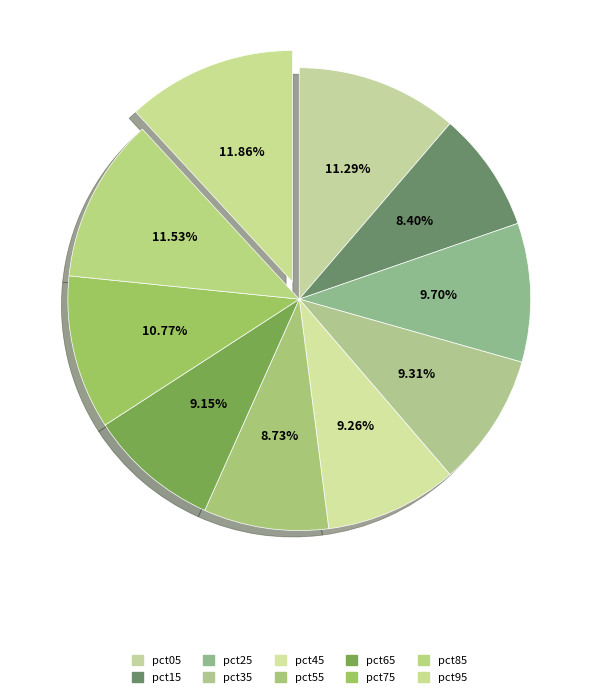

How many slices are in this pie chart?

10